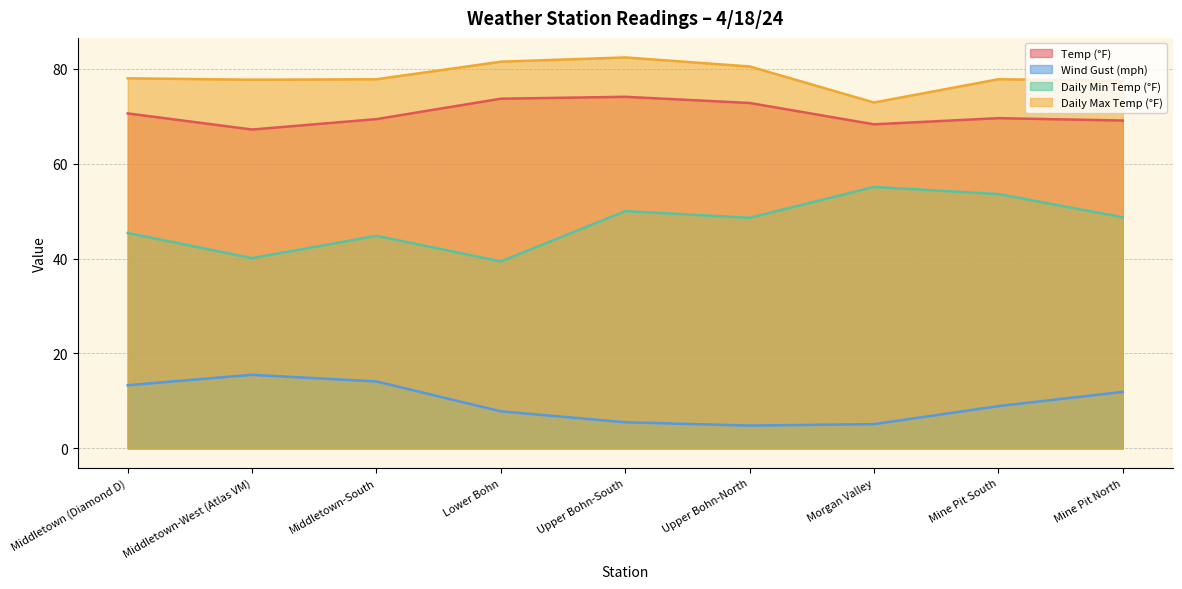

Is the value of Daily Max Temp (°F) at Middletown-South greater than the value of Temp (°F) at Lower Bohn?

Yes